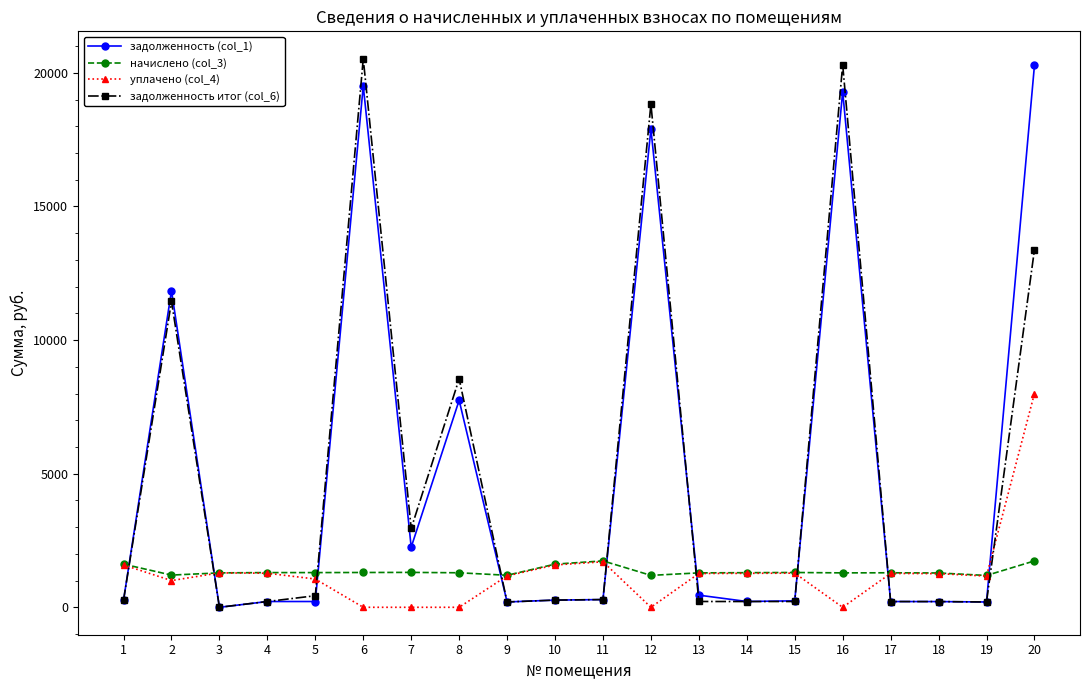

True or false: уплачено (col_4) has more than 1 interior local peaks.

True